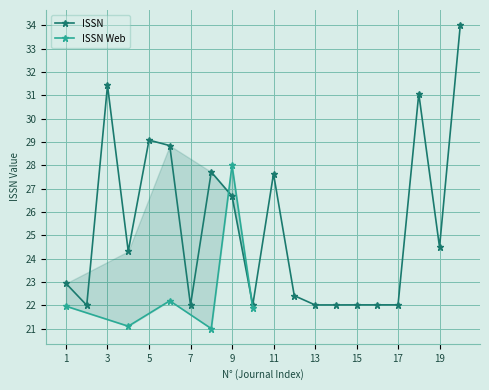

The chart shows a value of 32.9 at 4. True or false?

False